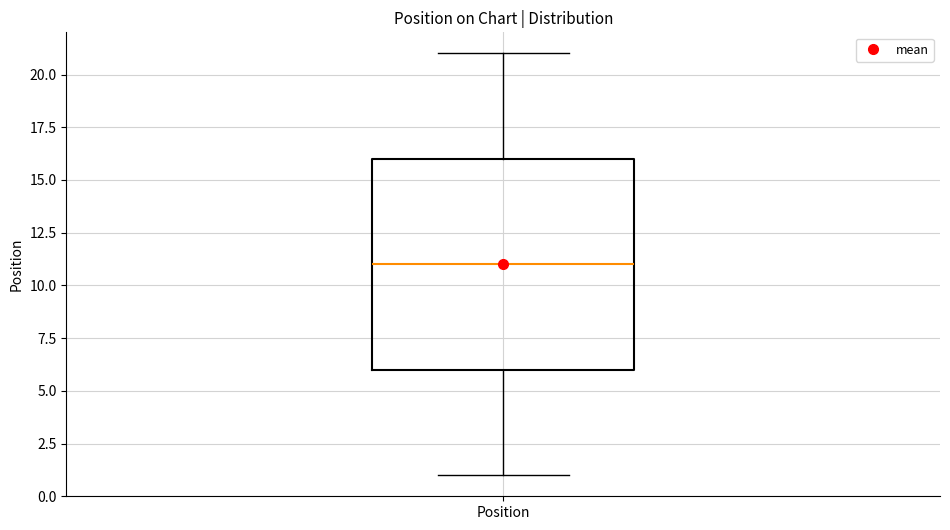

Where does the median line of the box for Position sit on the y-axis? The values are not printed on the chart, so give them approximately, as read against the axis.

11